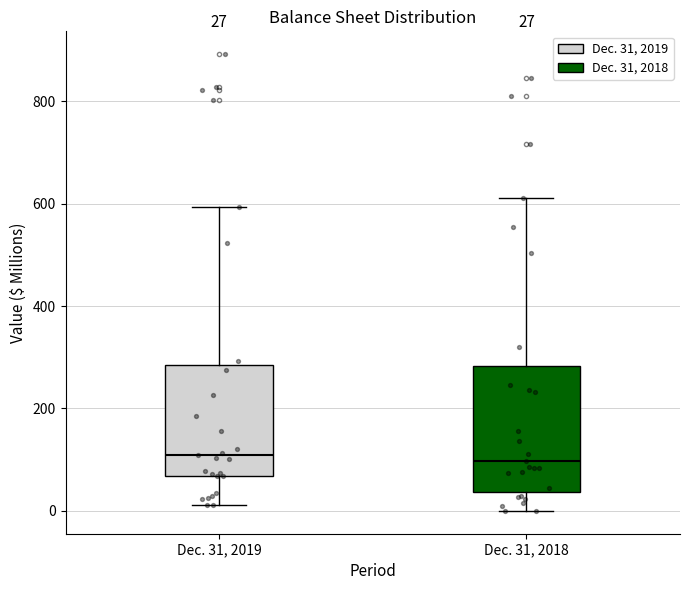

Comparing the boxes themselves (not the whiskers), which one is the tallest?

Dec. 31, 2018